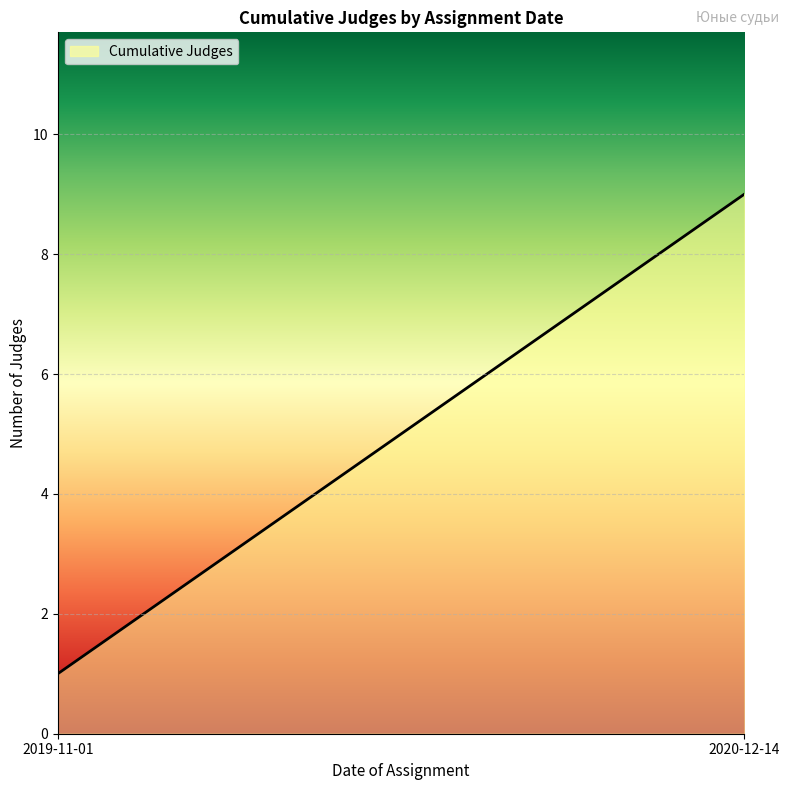

What is the difference between the maximum and minimum values?

8.0